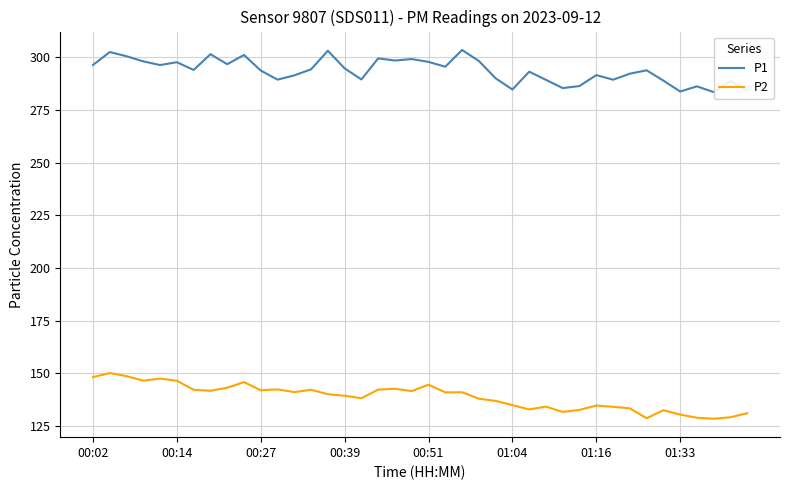

What is the difference between the maximum and minimum values in the P2 series?

21.7